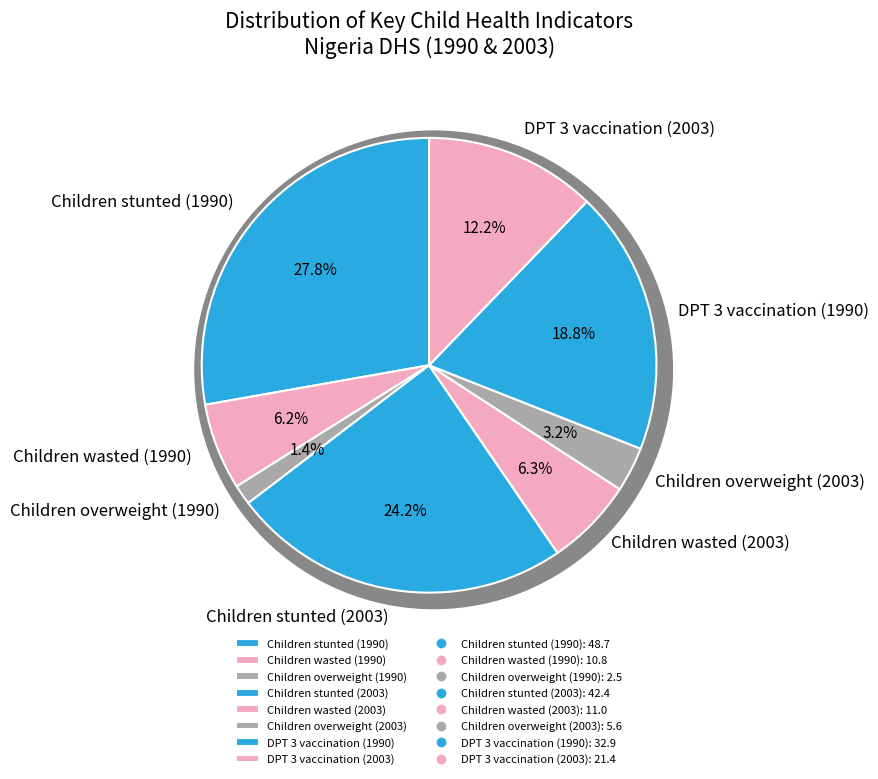

How much of the chart is everything except Children stunted (1990)?

72.2%